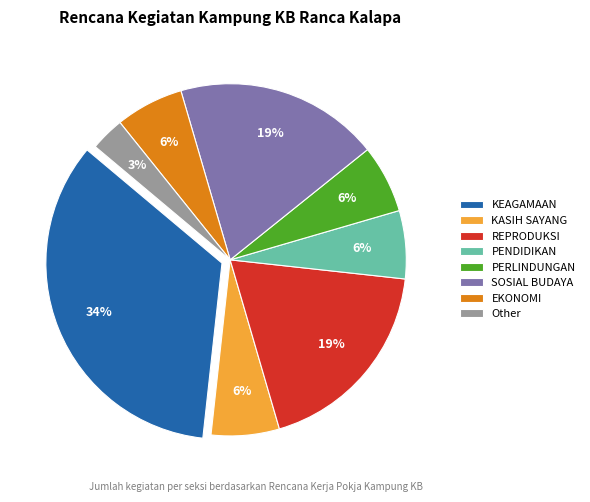

Is it true that Other is 3% of the pie?

True